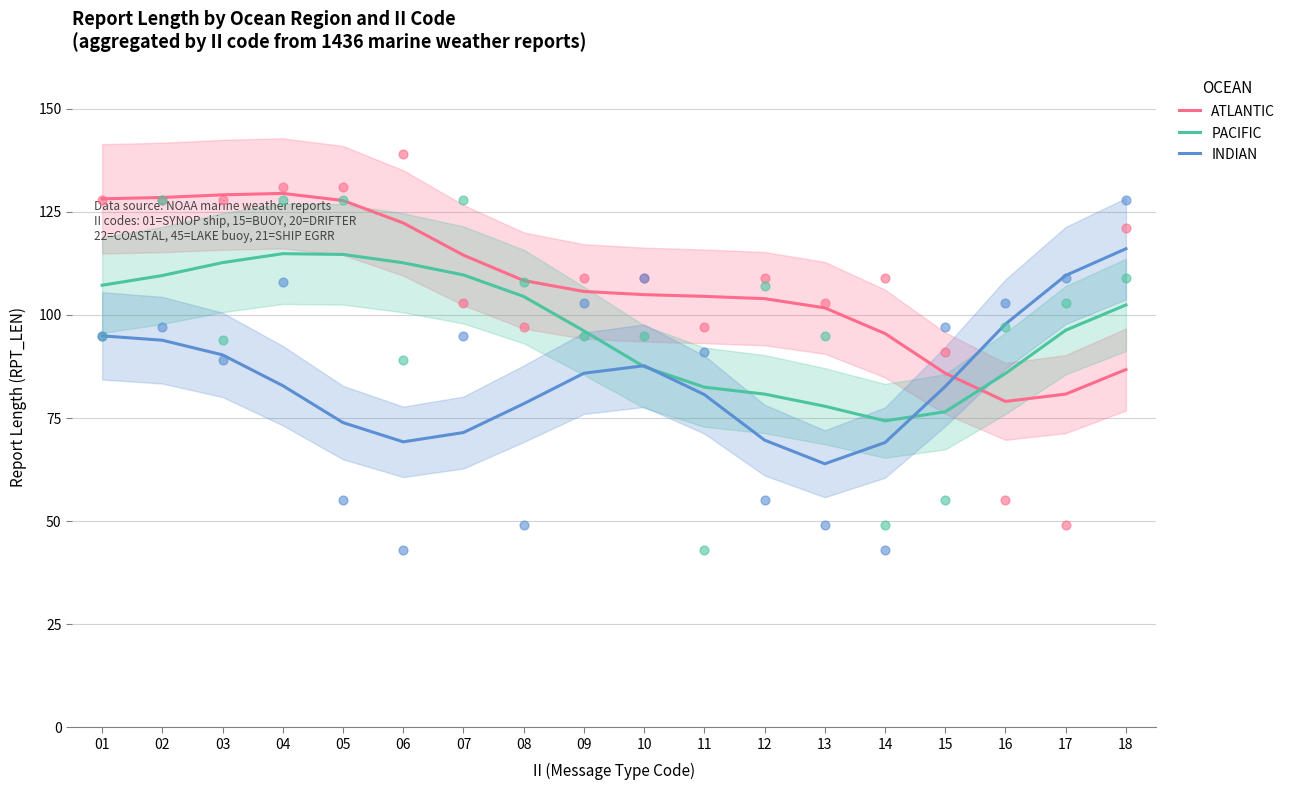

What is the total value across all series at 04?

327.2